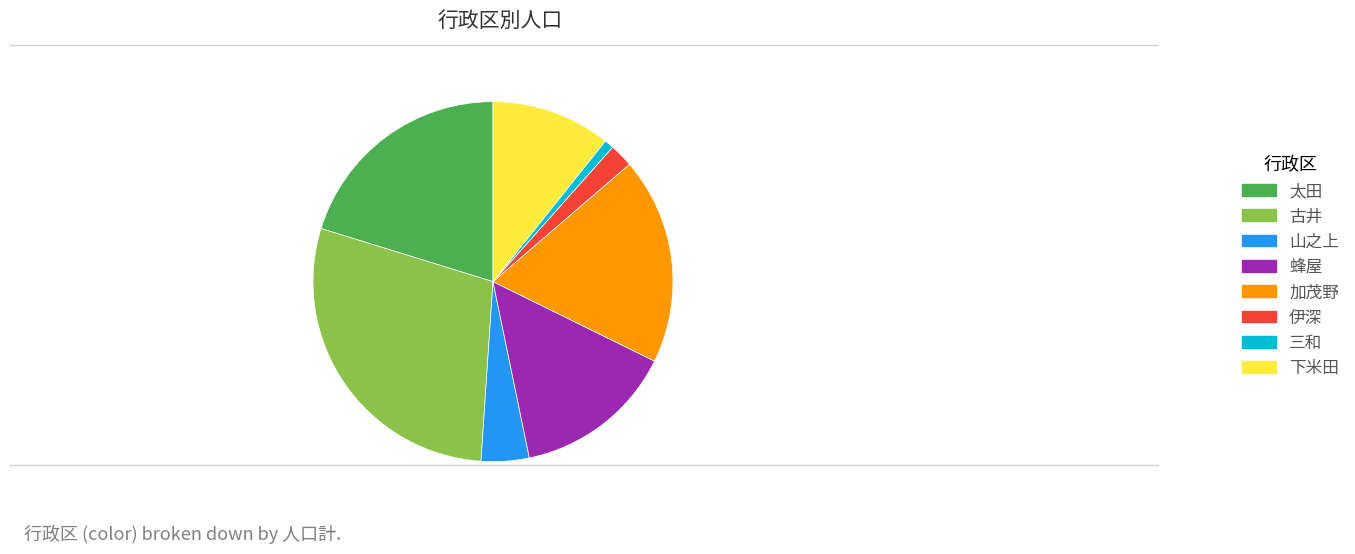

What is the largest slice in the pie chart?

古井